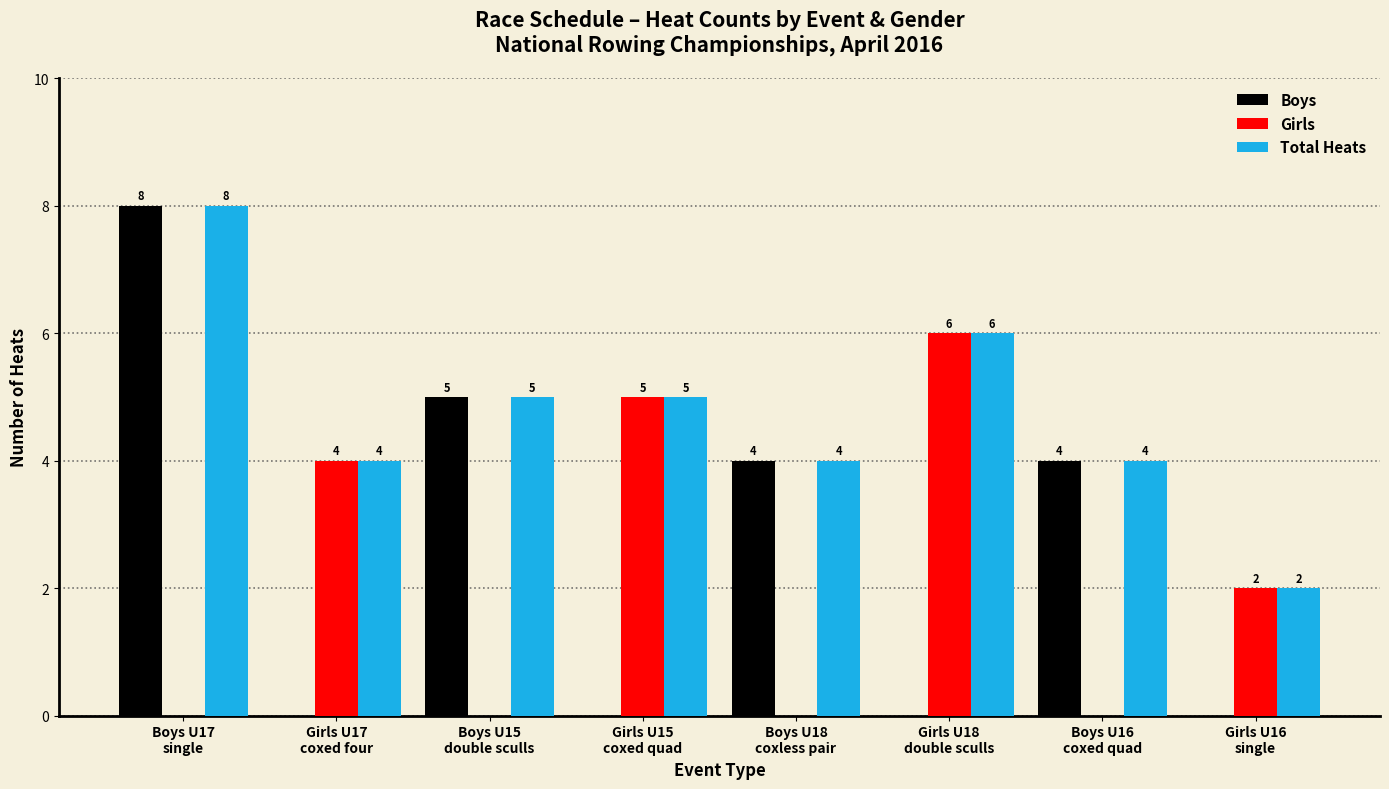

What is the maximum value shown in the chart?

8